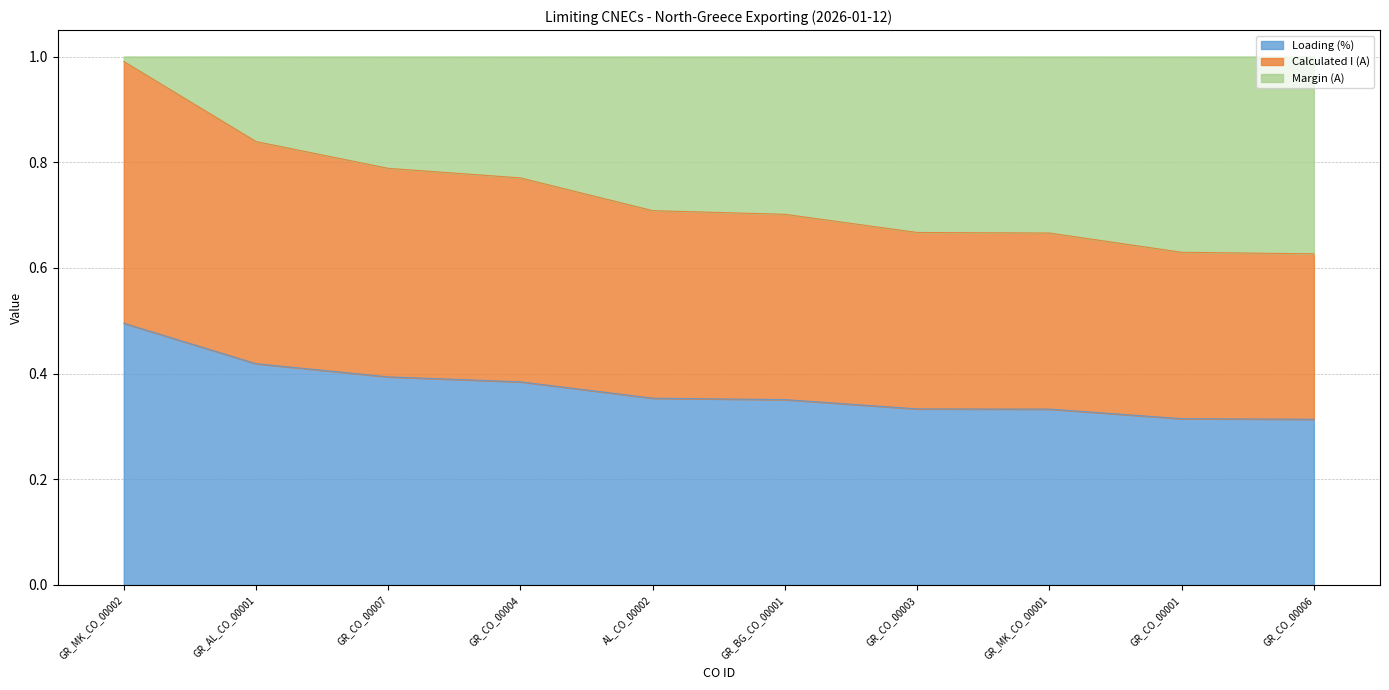

What is the total value across all series at GR_MK_CO_00001?

1.0